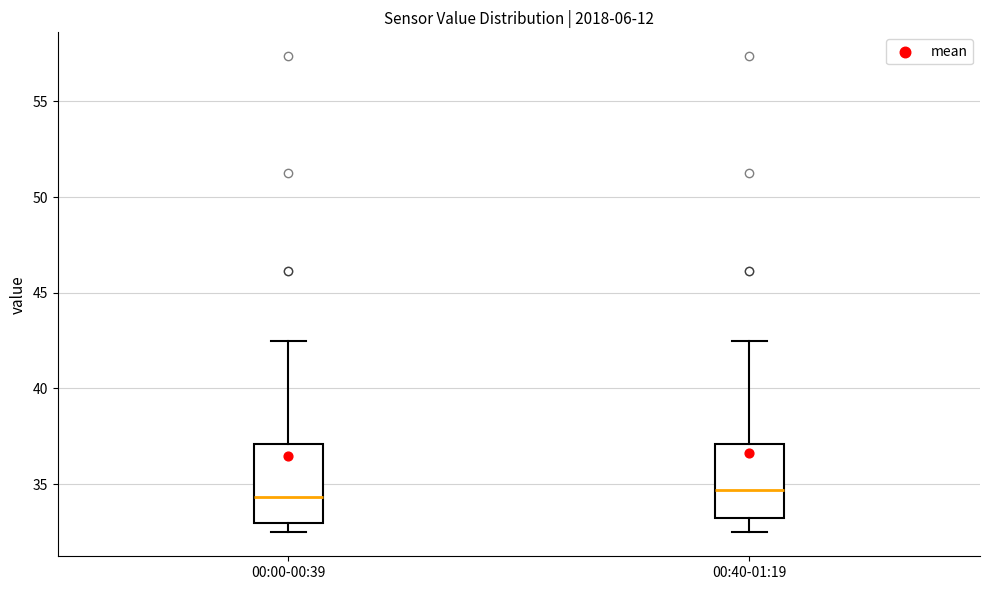

Reading left to right, read every box against the y-axis: the position of its median line, the range the box covers, and the ends of its whiskers. The values are not printed on the chart, so give them approximately, as read against the axis.

00:00-00:39: median 34.5, box 33.0 to 37.0, whiskers 32.5 to 42.5
00:40-01:19: median 34.5, box 33.0 to 37.0, whiskers 32.5 to 42.5